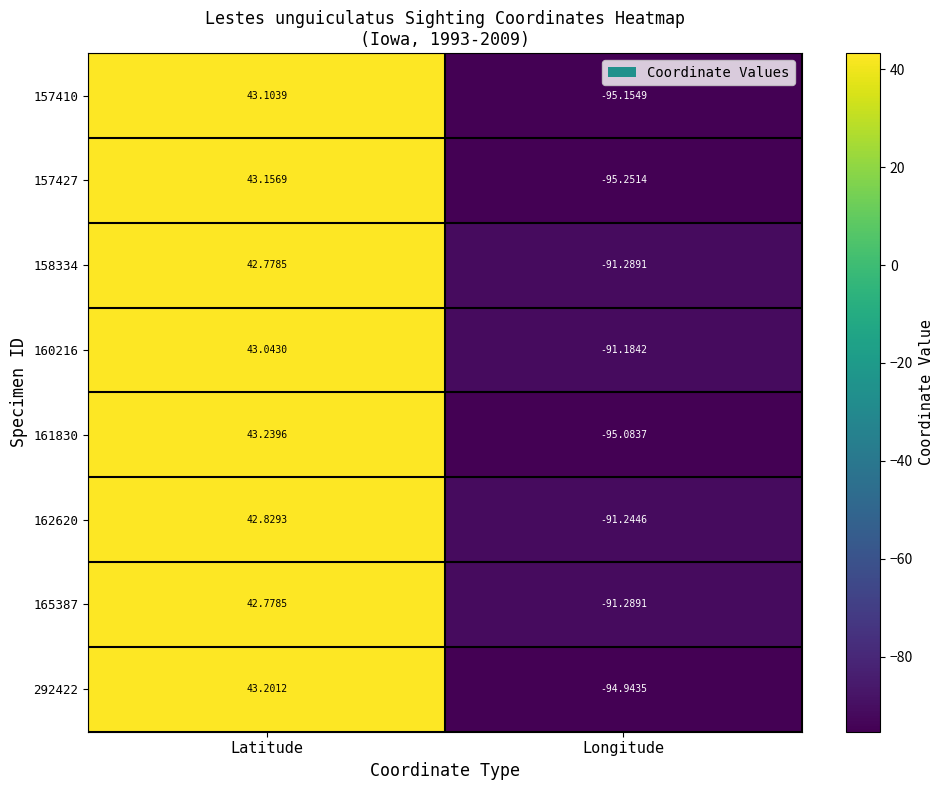

Is the value of 292422 at Latitude greater than the value of 161830 at Latitude?

No